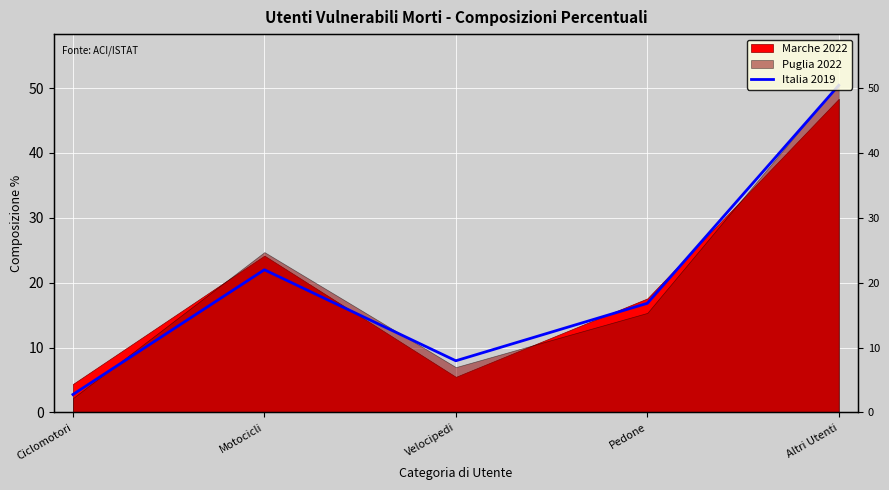

What is the minimum value shown in the chart?

2.8